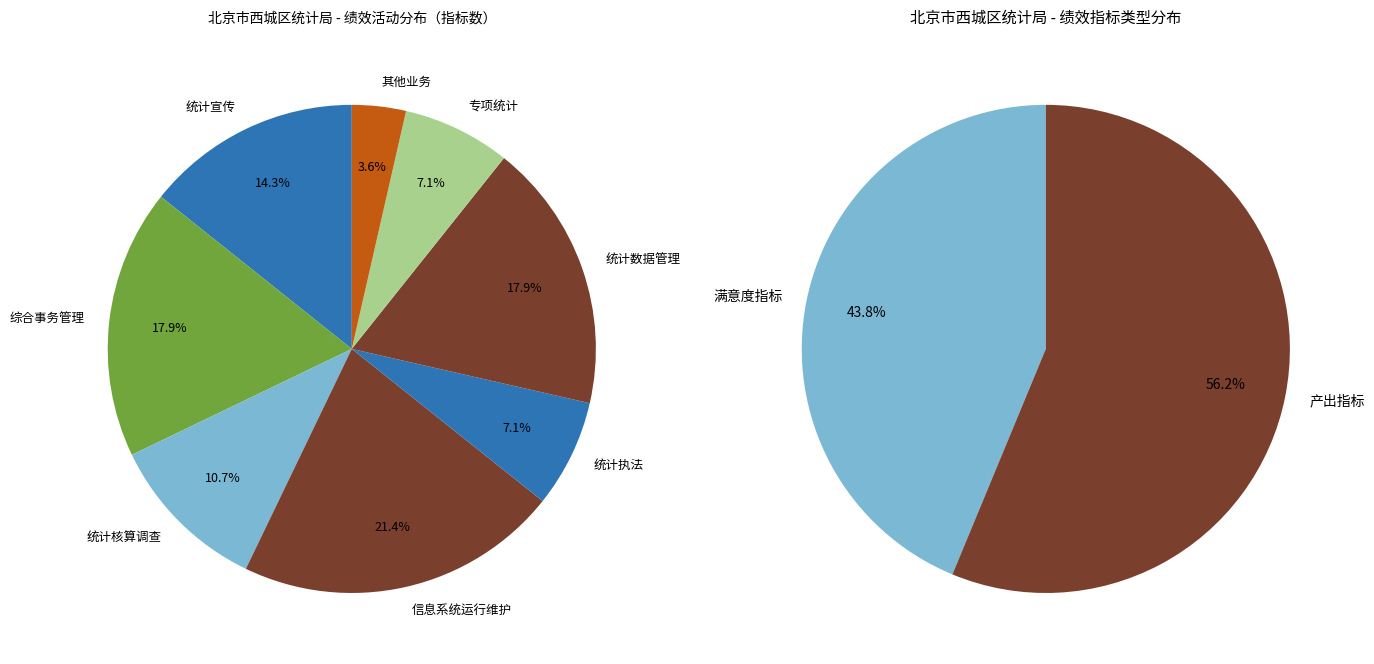

To the nearest percent, what portion does 其他业务 represent?

4%